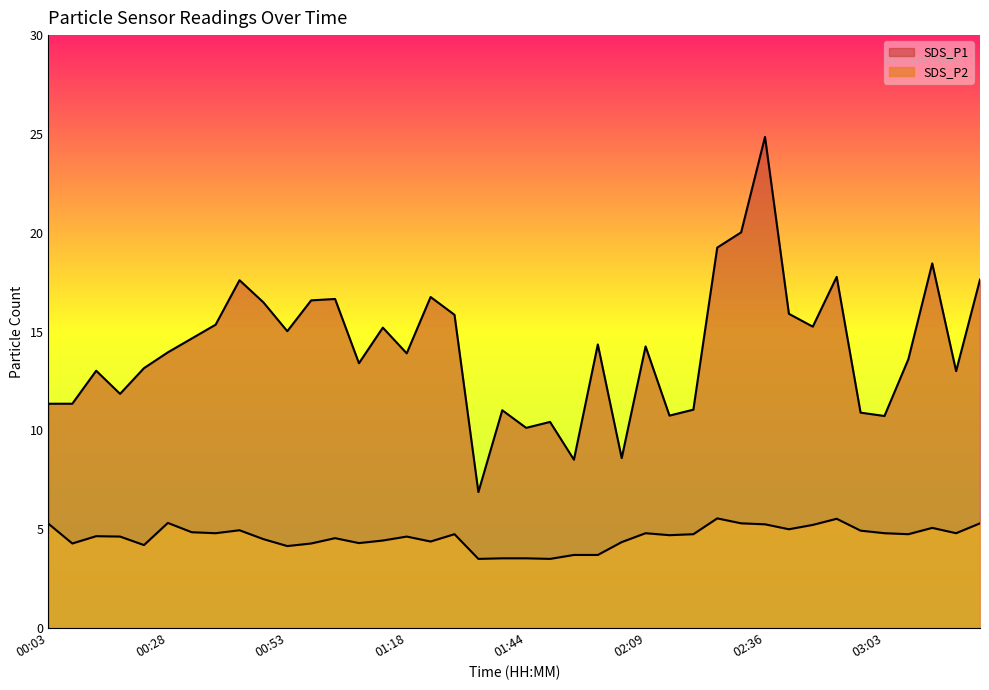

Reading left to right, transcribe all the data shown in this chart.

SDS_P1: 11.3	11.3	13.0	11.8	13.2	13.9	14.7	15.3	17.6	16.5	15.0	16.6	16.6	13.4	15.2	13.9	16.8	15.8	6.9	11.0	10.1	10.4	8.5	14.3	8.6	14.2	10.8	11.1	19.2	20.0	24.9	15.9	15.2	17.8	10.9	10.7	13.6	18.4	13.0	17.6
SDS_P2: 5.3	4.3	4.7	4.6	4.2	5.3	4.8	4.8	5.0	4.5	4.2	4.3	4.5	4.3	4.4	4.6	4.4	4.8	3.5	3.5	3.5	3.5	3.7	3.7	4.3	4.8	4.7	4.8	5.5	5.3	5.2	5.0	5.2	5.5	4.9	4.8	4.8	5.1	4.8	5.3